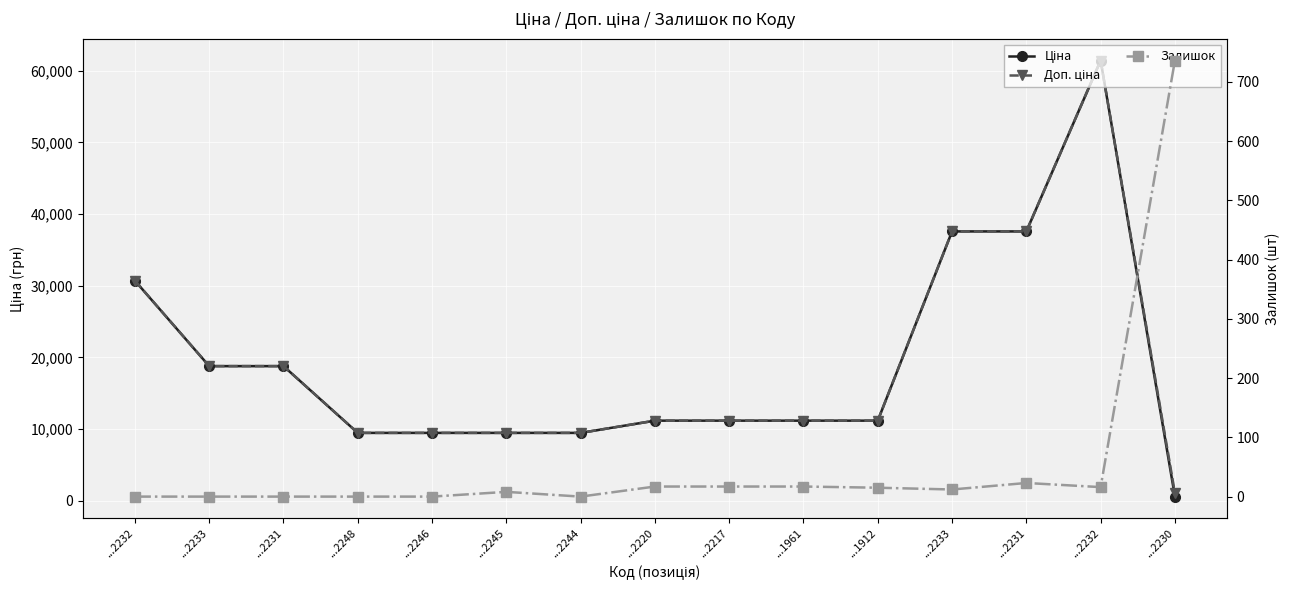

Is this an area chart (filled region under the line)?

No